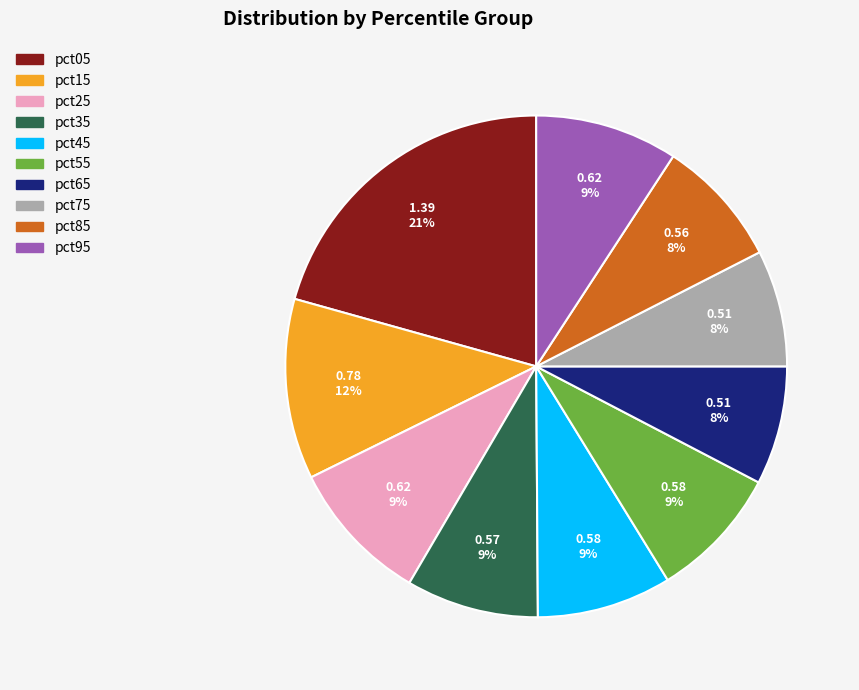

To the nearest percent, what percentage of the pie is pct45?

9%